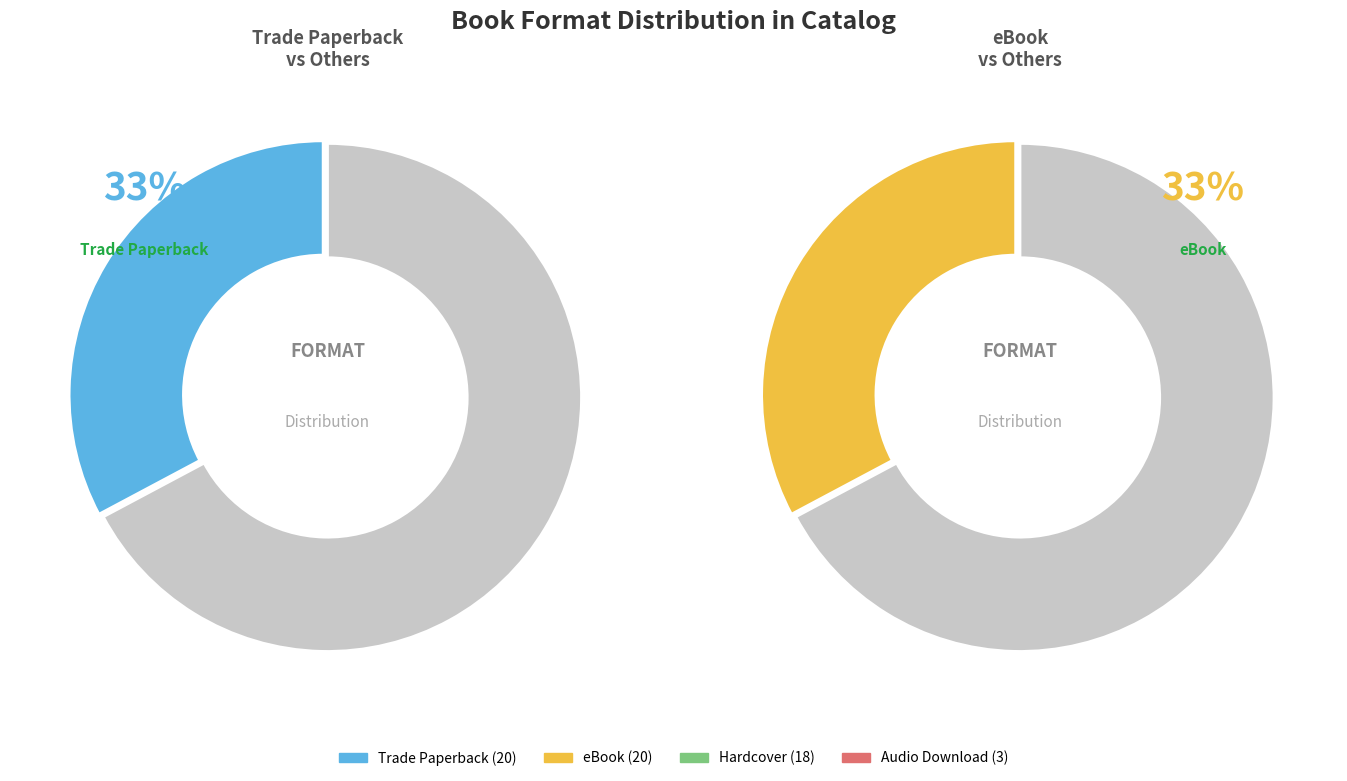

To the nearest percent, what percentage of the pie is Trade Paperback?

33%